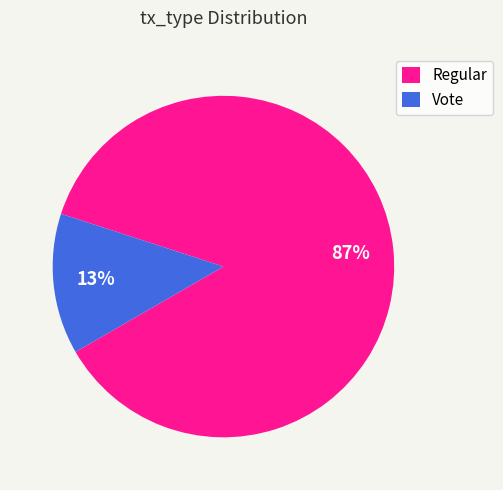

What is the smallest slice in the pie chart?

Vote